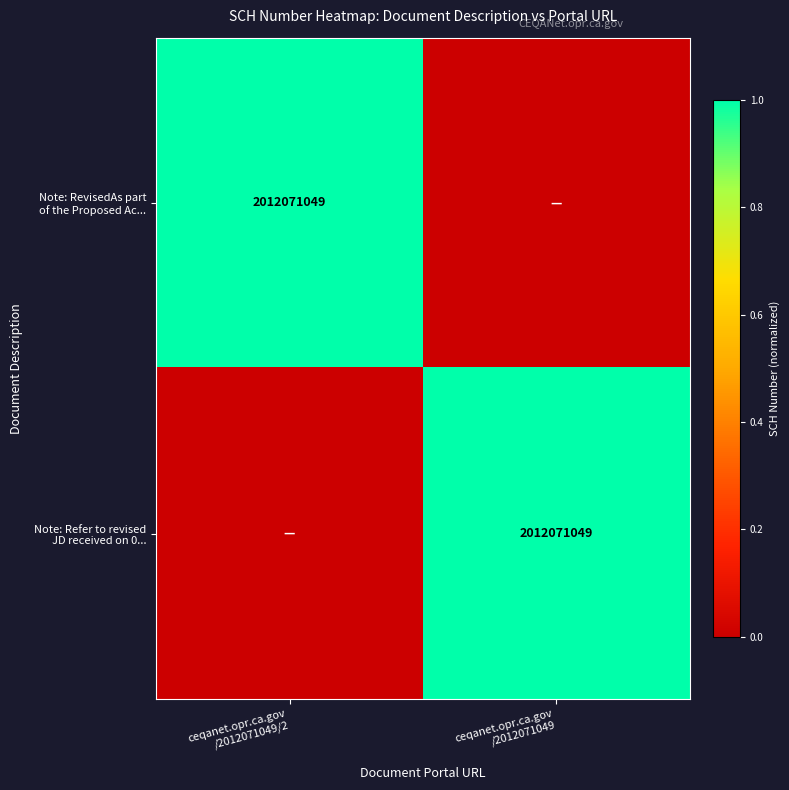

Which series has the largest range (max minus min)?

Note: RevisedAs part of the Proposed Ac...